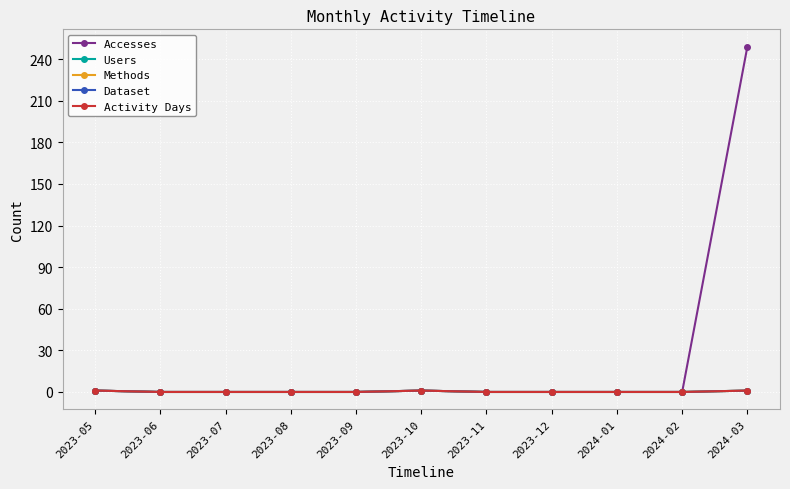

The value of Dataset at 2023-08 is 0. True or false?

True